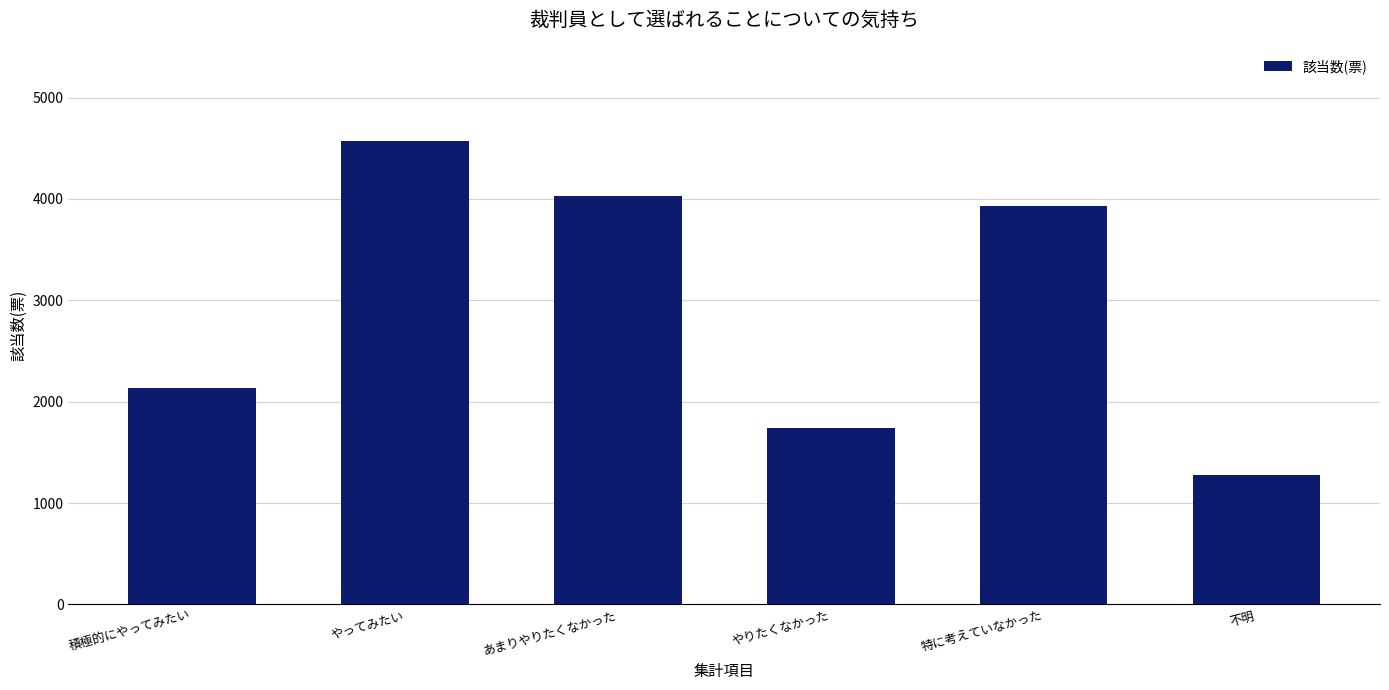

Does the chart contain any negative values?

No